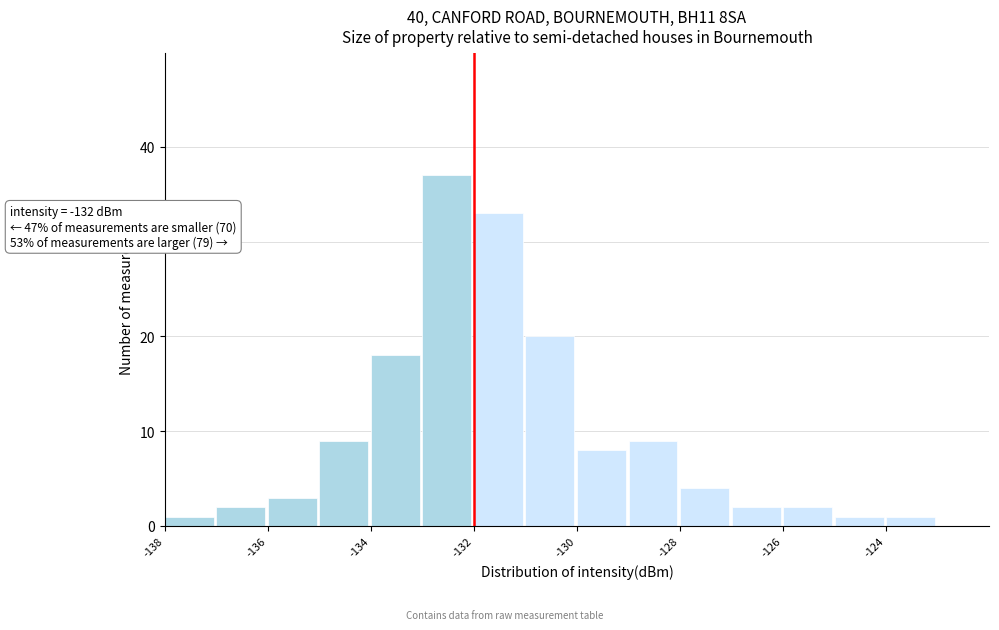

Which range on the x-axis has the tallest bar?

-133 to -132